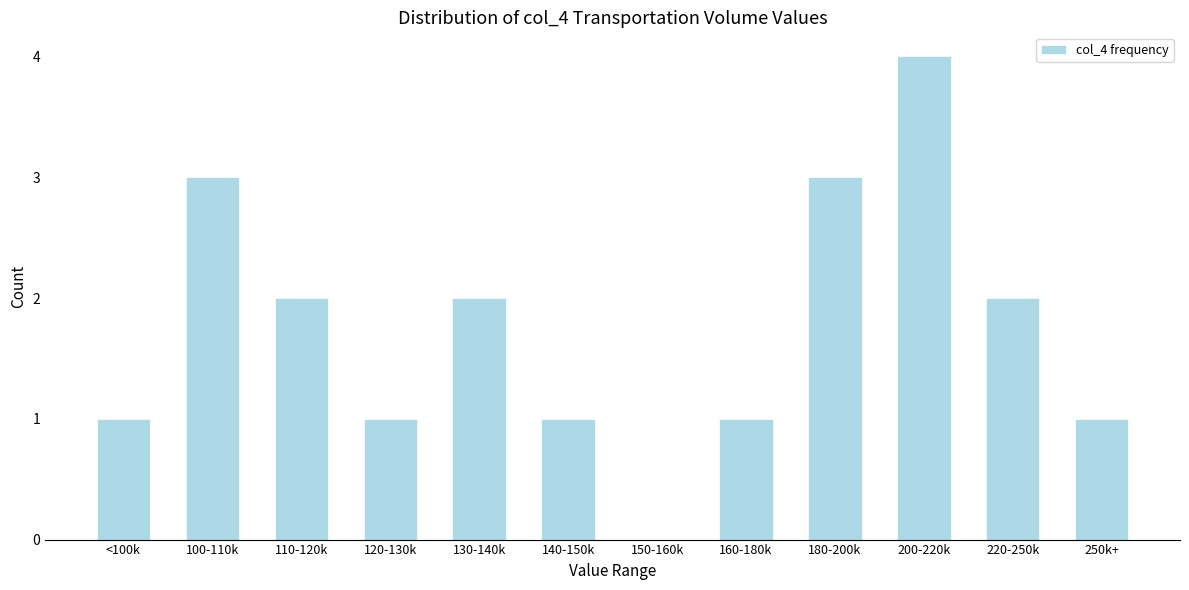

Reading left to right, extract all data points from this chart.

<100k=1	100-110k=3	110-120k=2	120-130k=1	130-140k=2	140-150k=1	150-160k=0	160-180k=1	180-200k=3	200-220k=4	220-250k=2	250k+=1